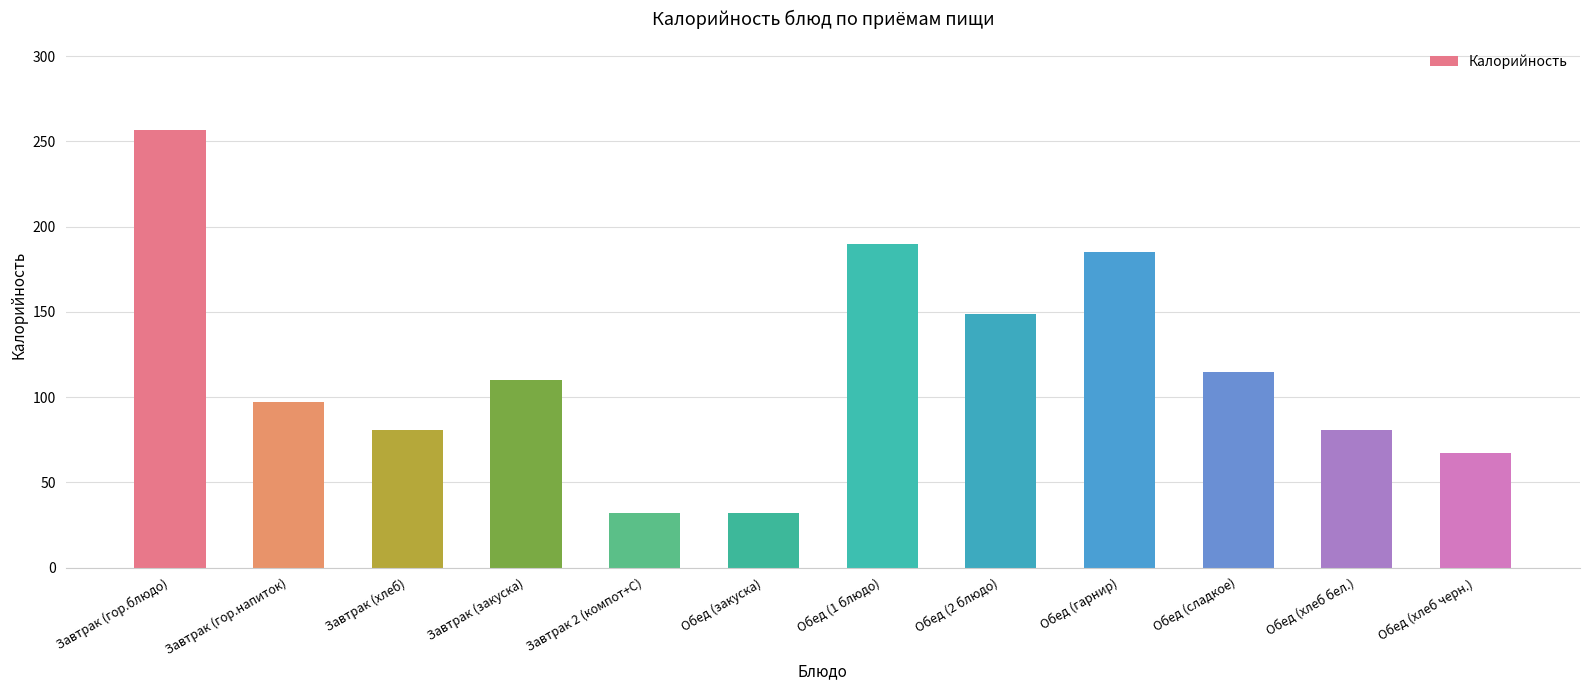

Where does the data first go above 110?

Завтрак (гор.блюдо)